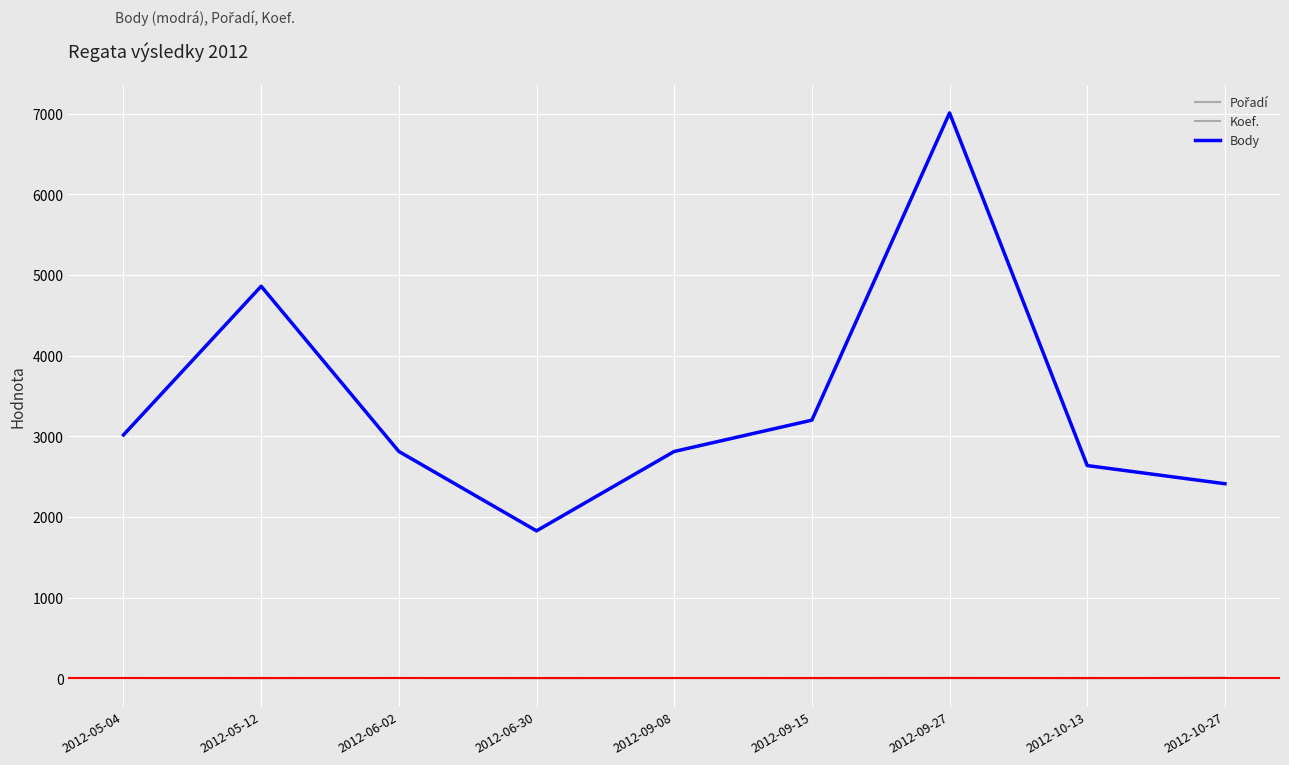

Does the chart have visible grid lines?

Yes